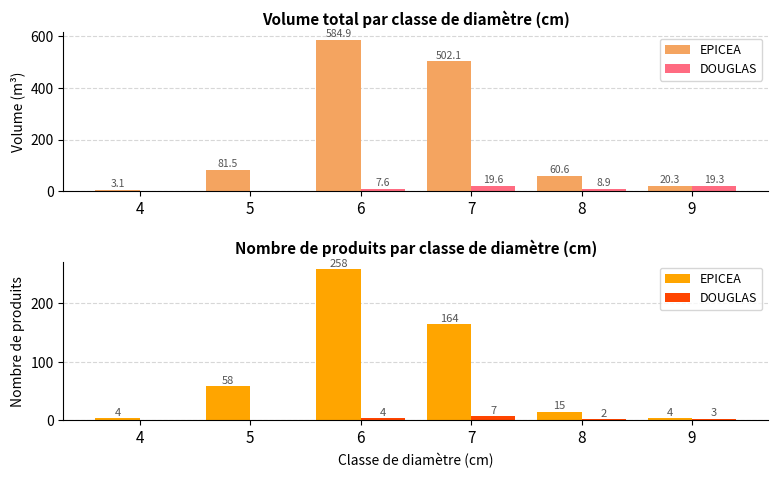

Where is DOUGLAS nearest to the value 3?

9